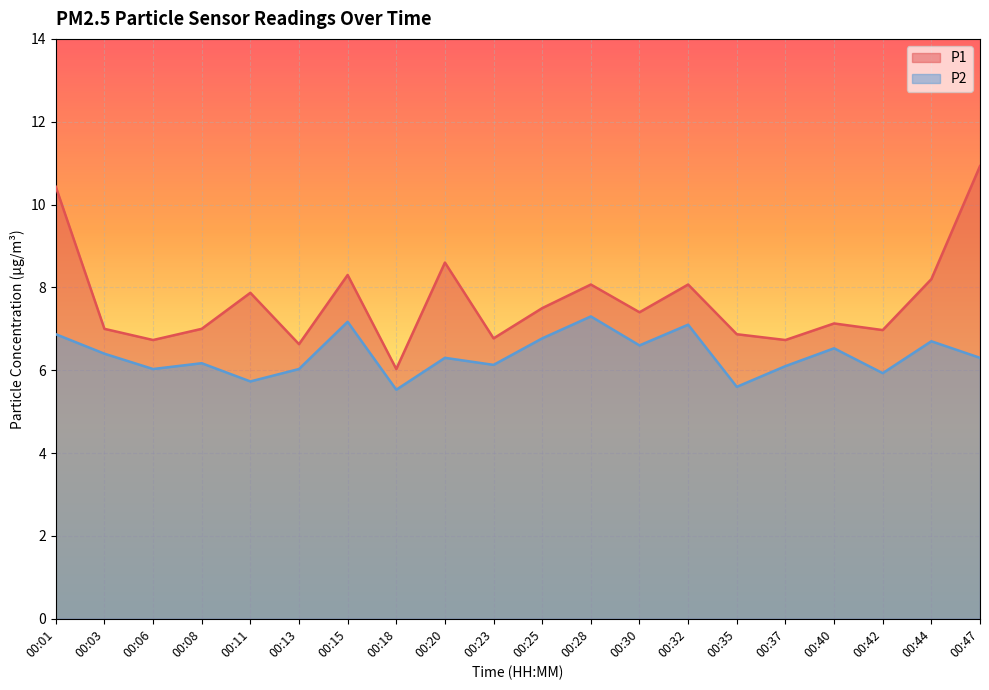

What is the sum of the P1 values at 00:44 and 00:20?

16.8